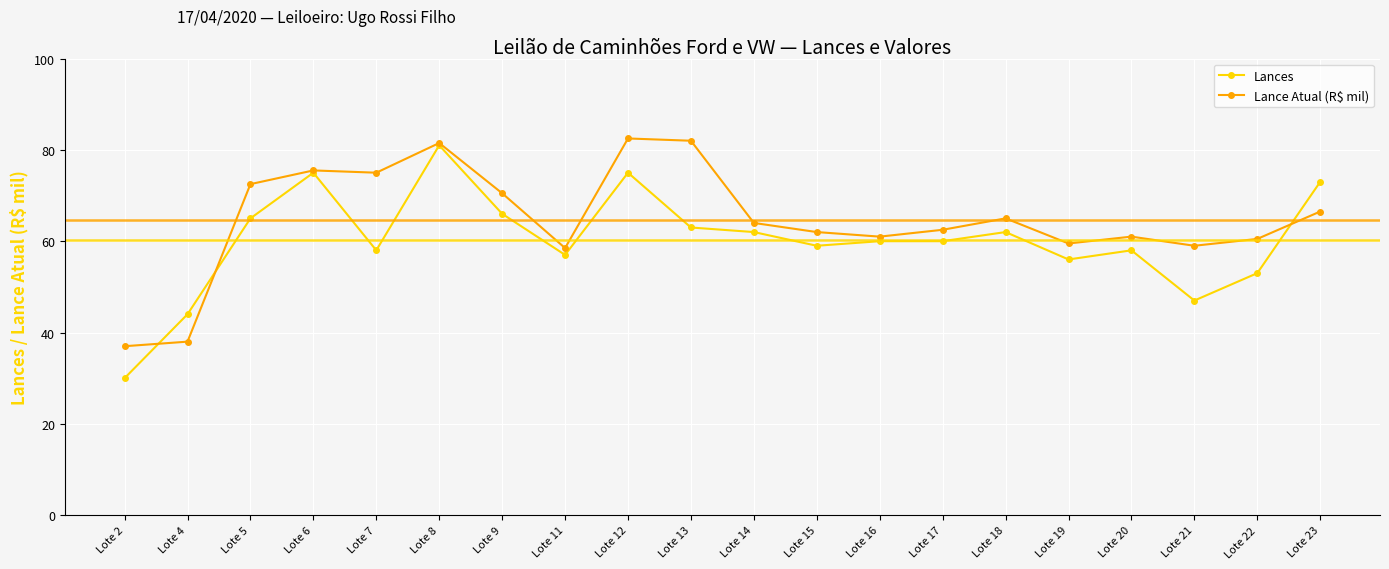

How many data points does each series have?

20